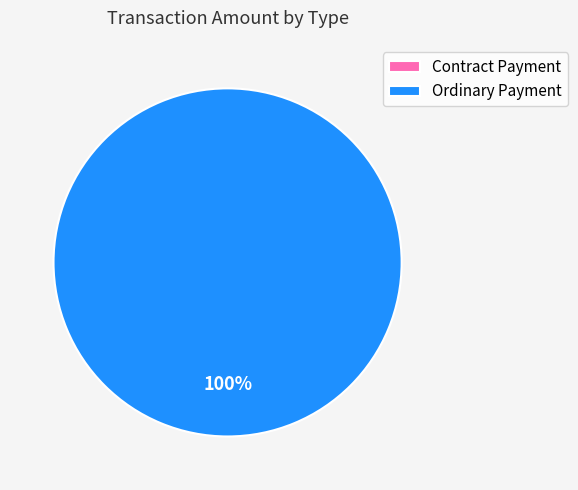

To the nearest percent, what portion does Ordinary Payment represent?

100%